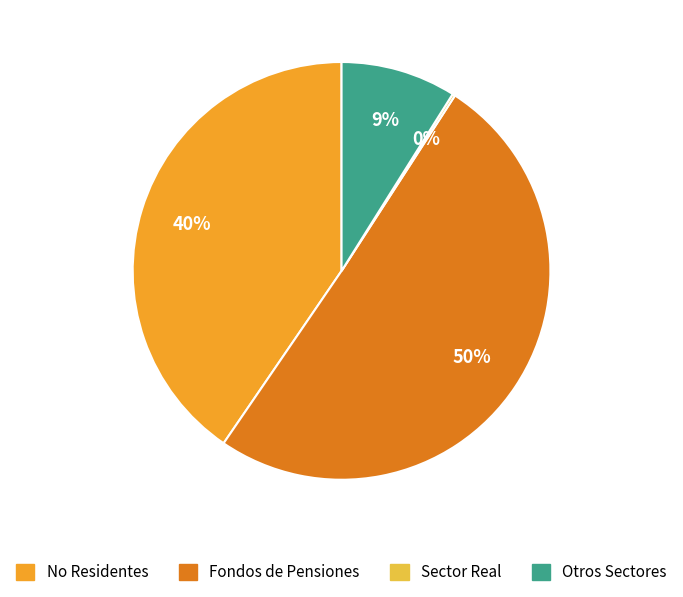

What percentage is the Otros Sectores slice, to the nearest percent?

9%